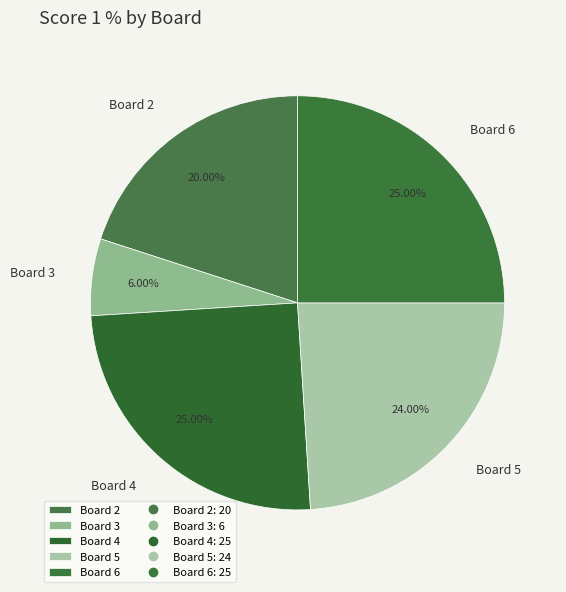

What is the ratio of the value at Board 2 to the value at Board 6?

0.8